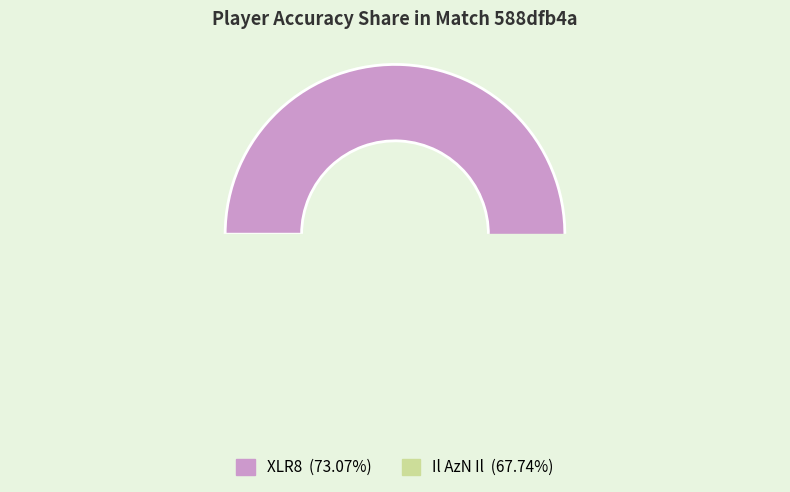

What percentage do XLR8 and Il AzN Il together represent?

100.0%